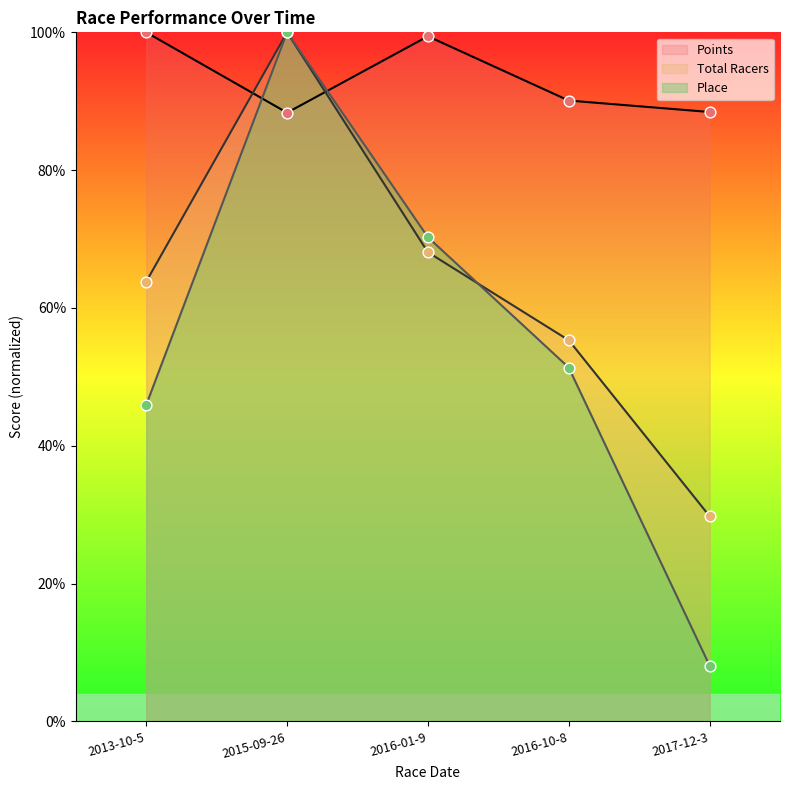

Which series has the largest total across all categories?

Points